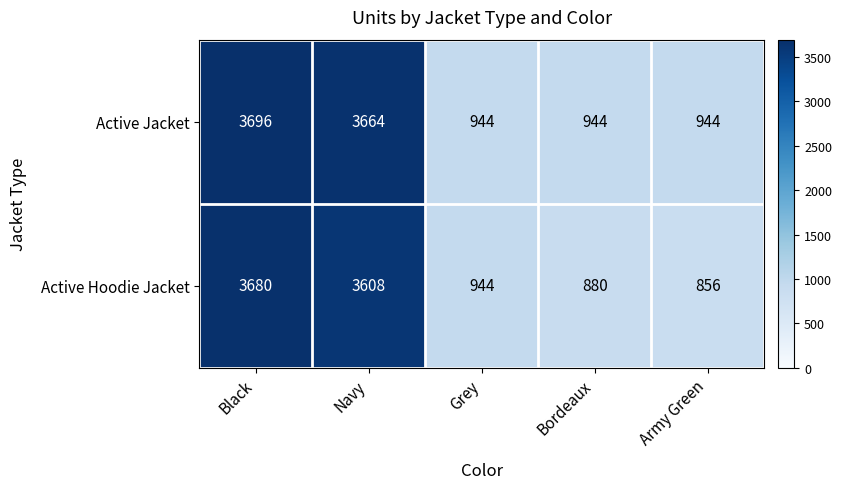

List the series in order of their peak value, highest first.

Active Jacket, Active Hoodie Jacket